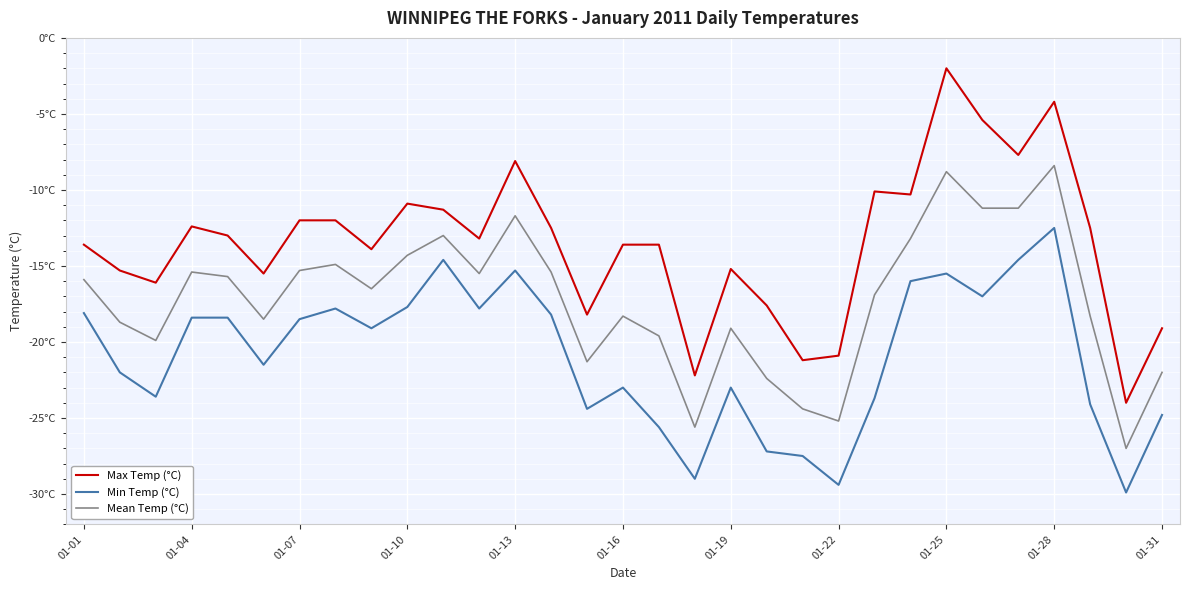

What is the difference between the maximum and second lowest values in the Mean Temp (°C) series?

17.2